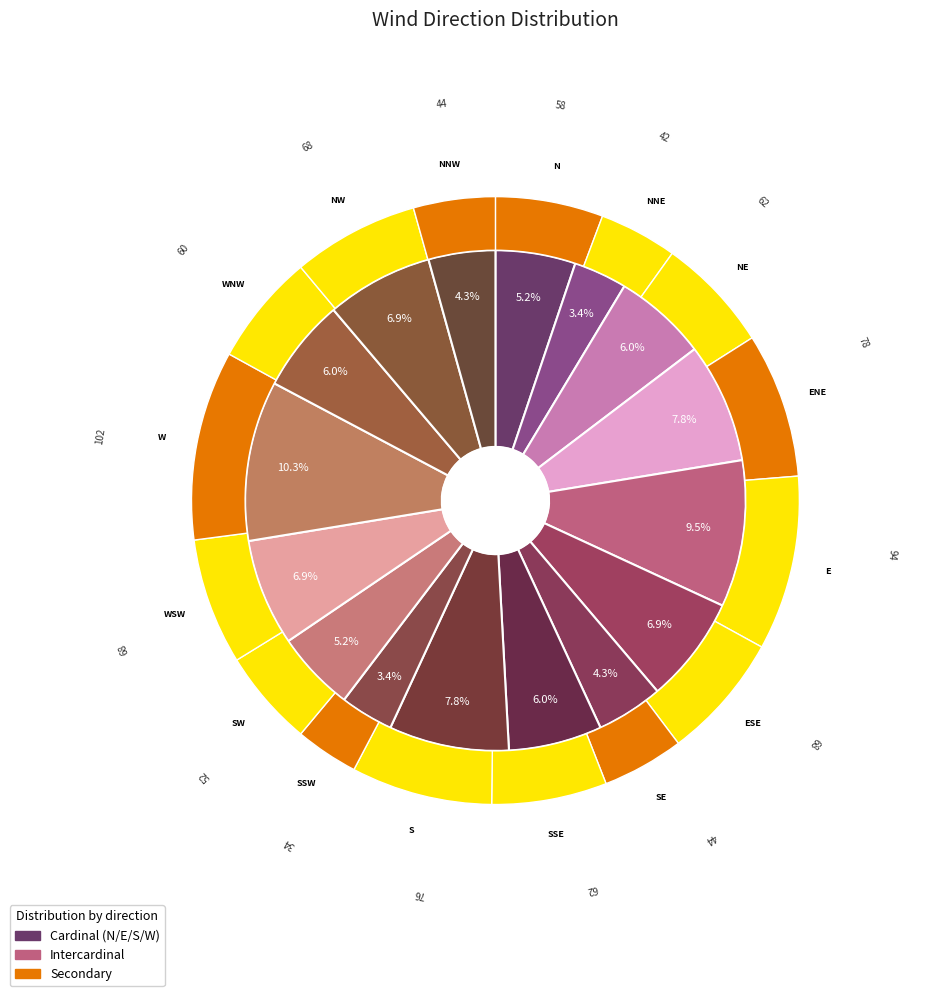

Combined, what portion of the pie is NNE and E?

12.9%